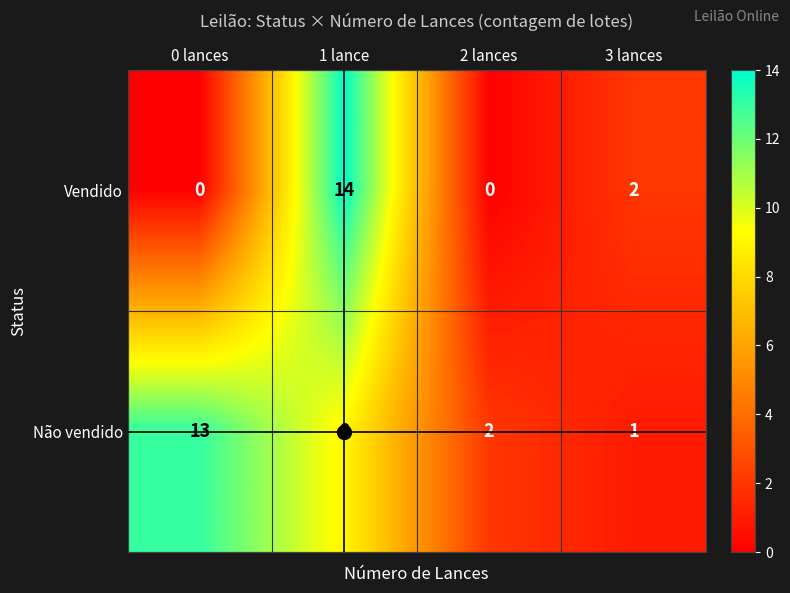

What is the difference between the Não vendido values at 0 lances and 1 lance?

4